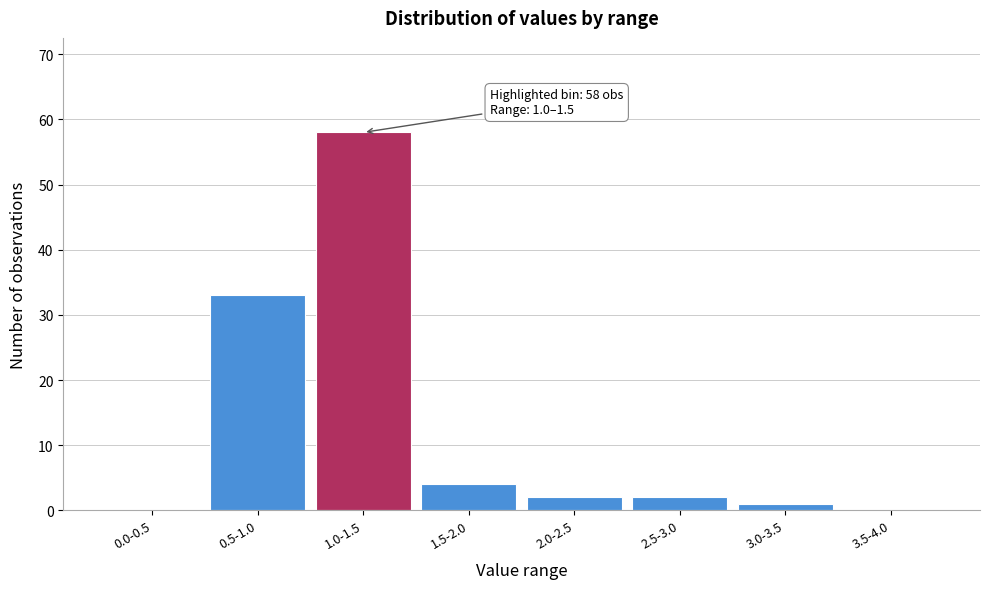

Reading left to right, list all the values displayed in this chart.

0.0-0.5=0	0.5-1.0=33	1.0-1.5=58	1.5-2.0=4	2.0-2.5=2	2.5-3.0=2	3.0-3.5=1	3.5-4.0=0